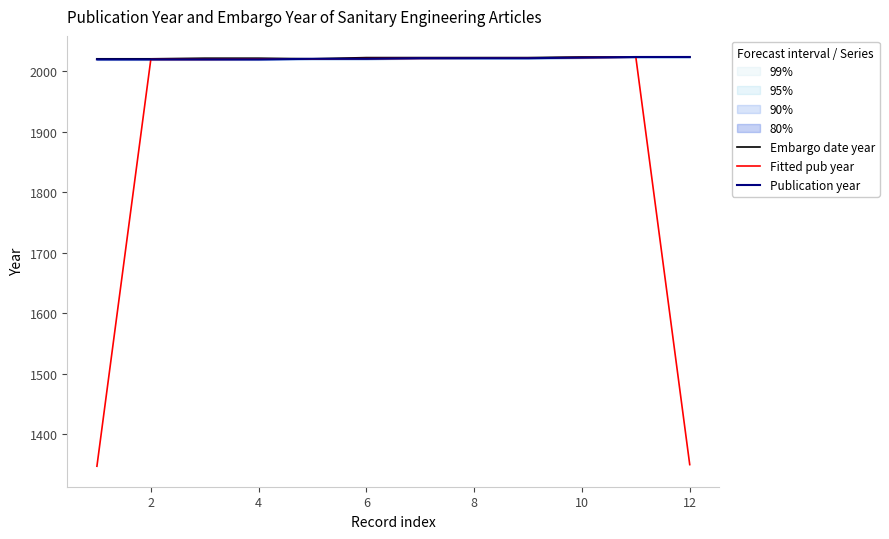

How many interior local valleys does the Embargo date year series have?

1